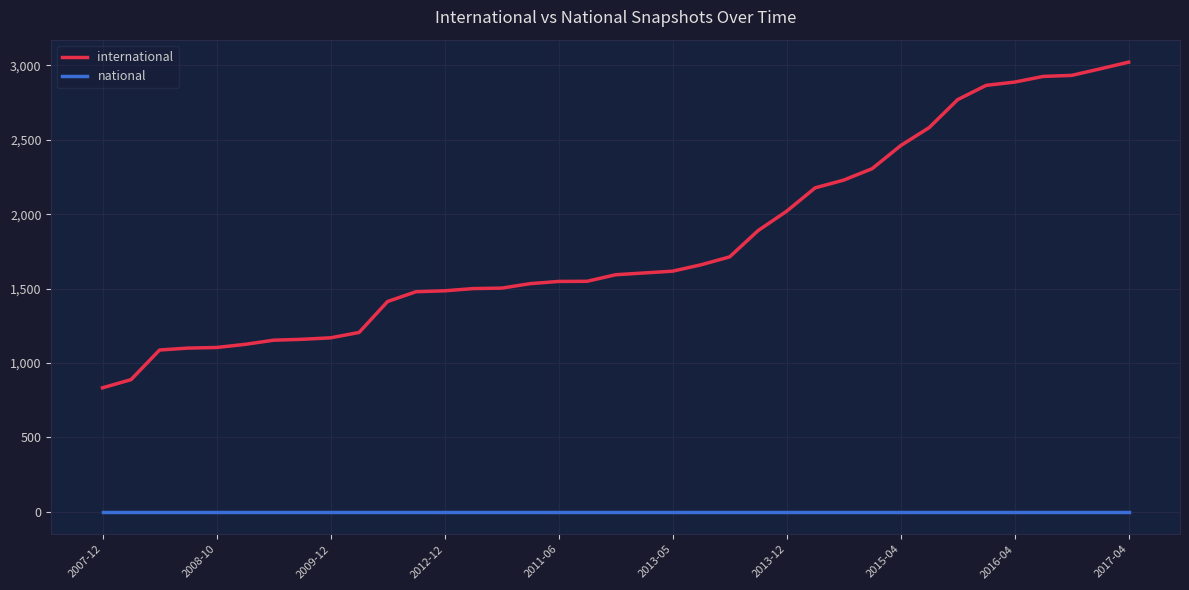

Does the chart have visible grid lines?

Yes